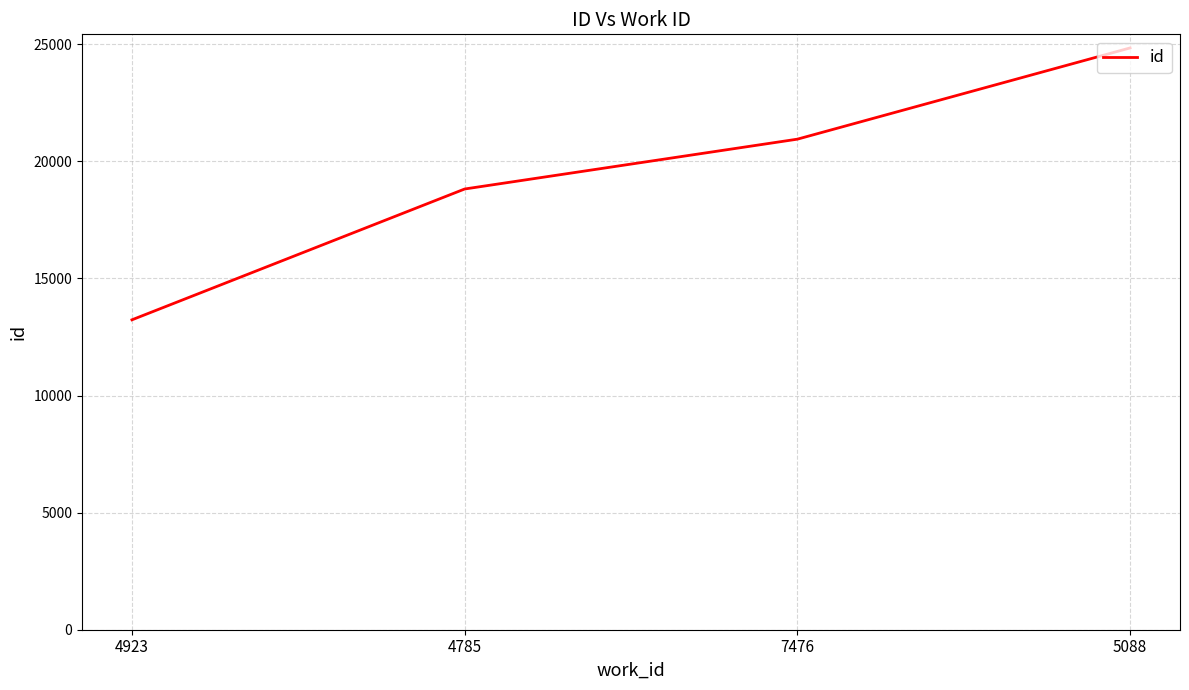

At which category does the chart reach its minimum across all series?

4923